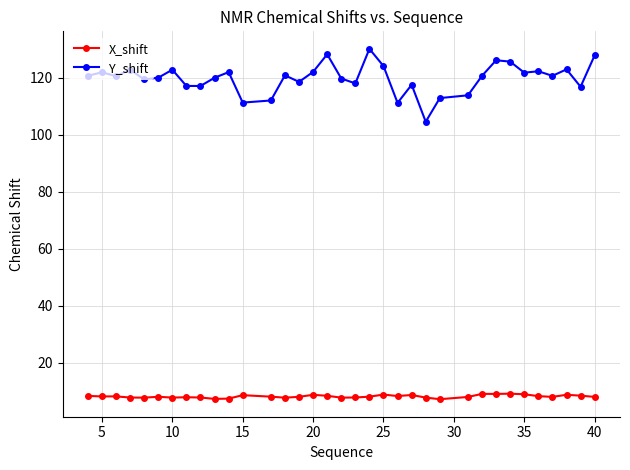

What is the sum of all Y_shift values?

4195.0